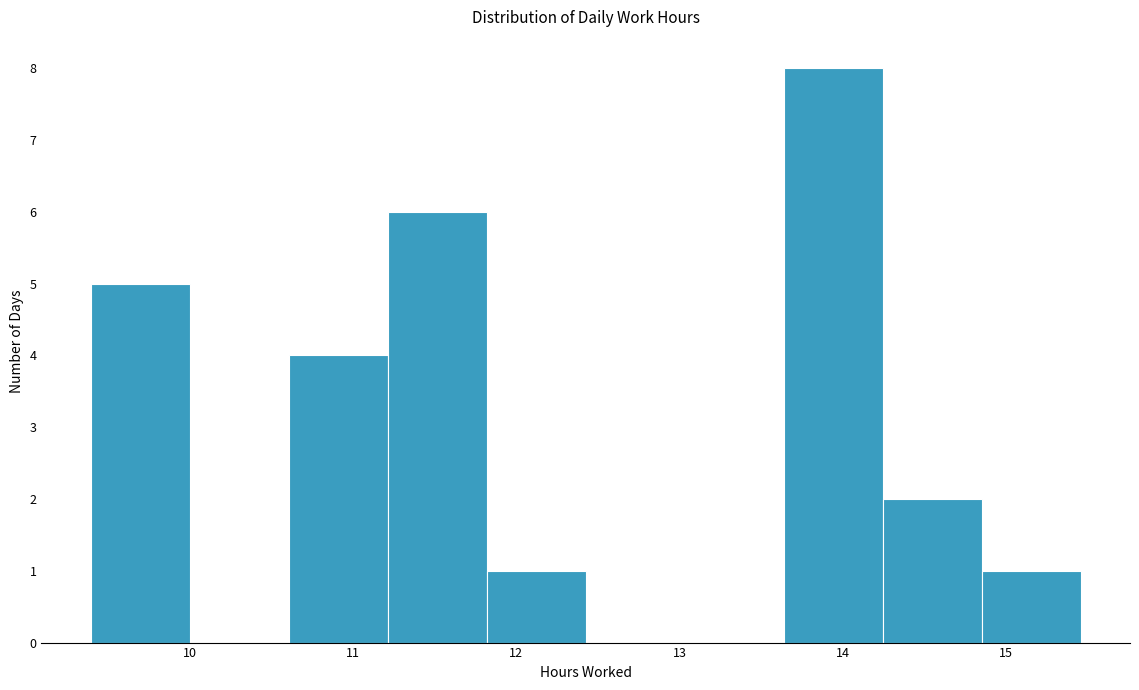

What is the height of the bar covering 10.6 to 11.2 on the x-axis? Neither the bar edges nor the heights are printed on the chart, so give them approximately, as read against the axes.

4